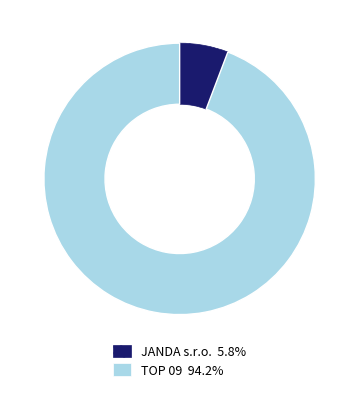

True or false: JANDA s.r.o. accounts for 18% of the total.

False